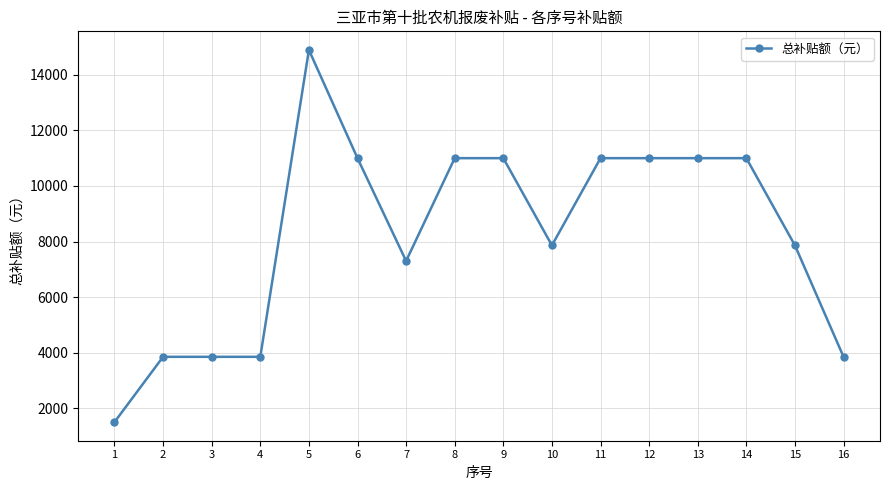

Is it true that the value at 8 is 11000?

True